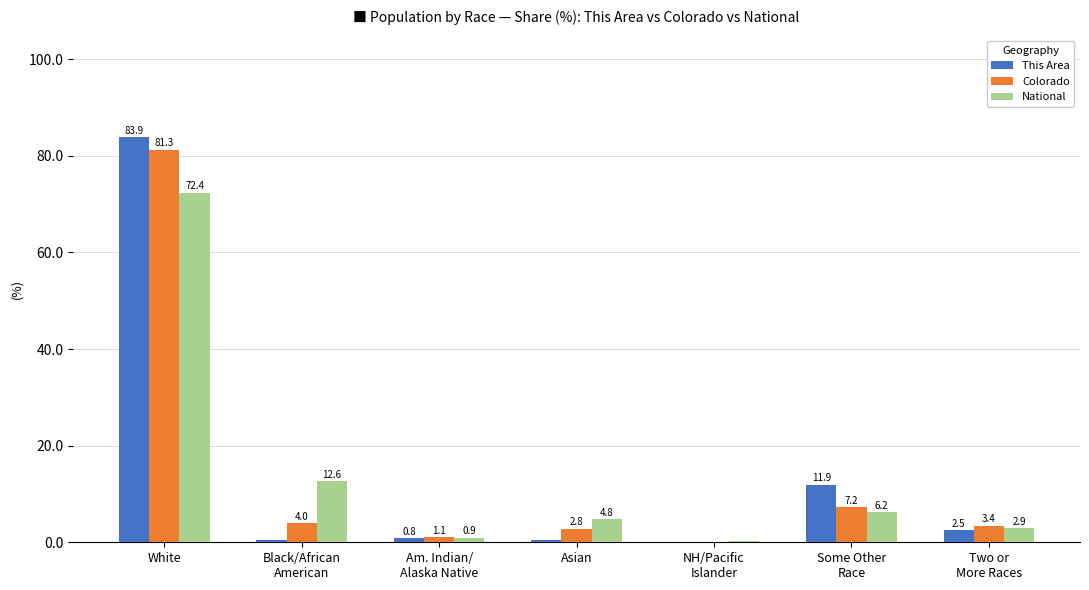

Which series changed the most between White and Two or
More Races?

This Area